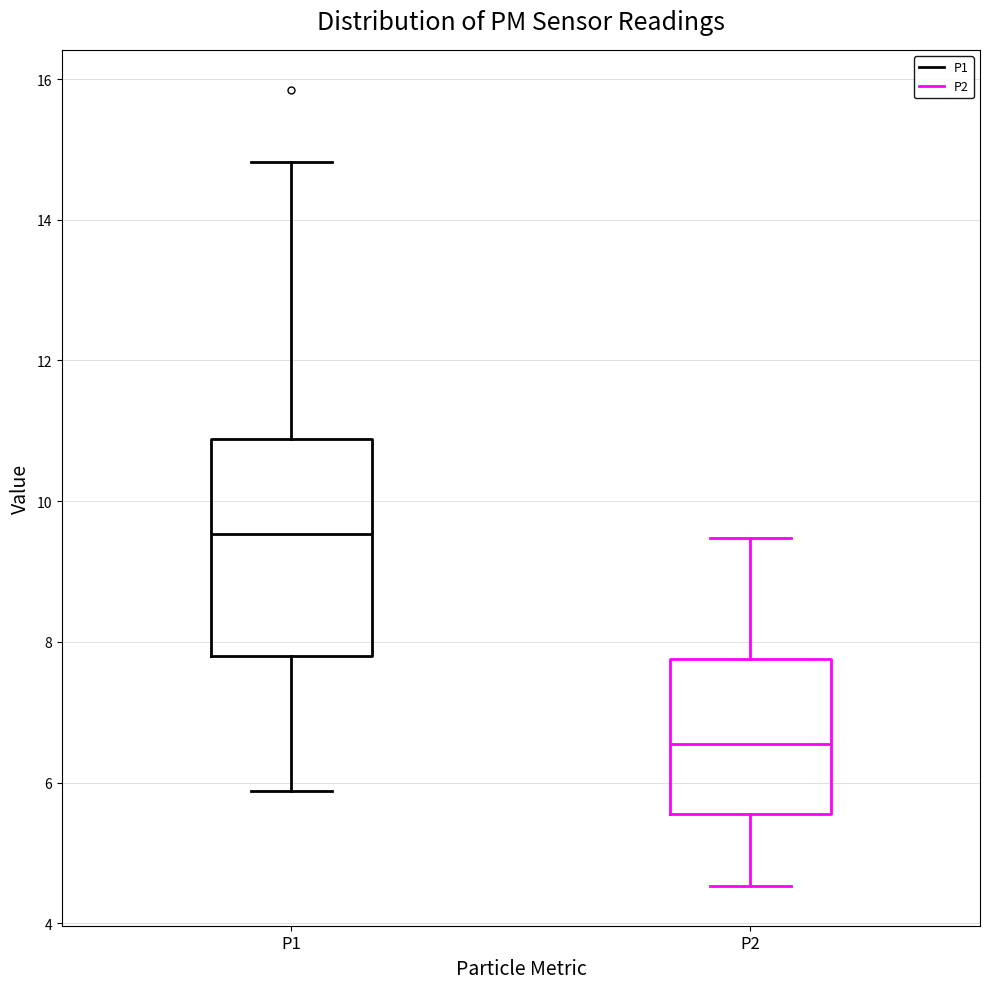

Where does the upper whisker of the box for P2 end on the y-axis? The values are not printed on the chart, so give them approximately, as read against the axis.

9.4